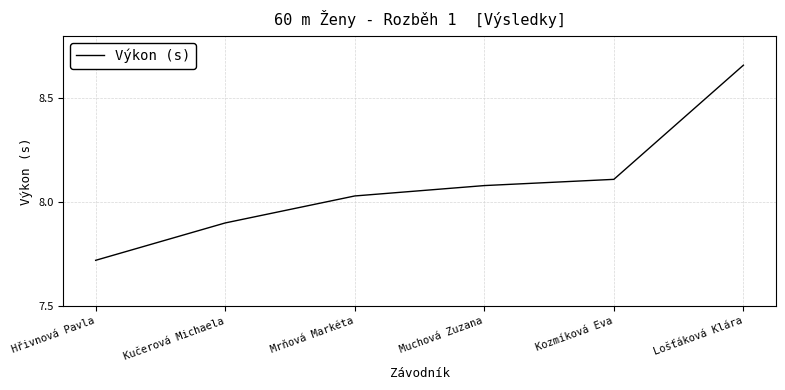

List the labels in order of value, largest first.

Lošťáková Klára, Kozmíková Eva, Muchová Zuzana, Mrňová Markéta, Kučerová Michaela, Hřivnová Pavla